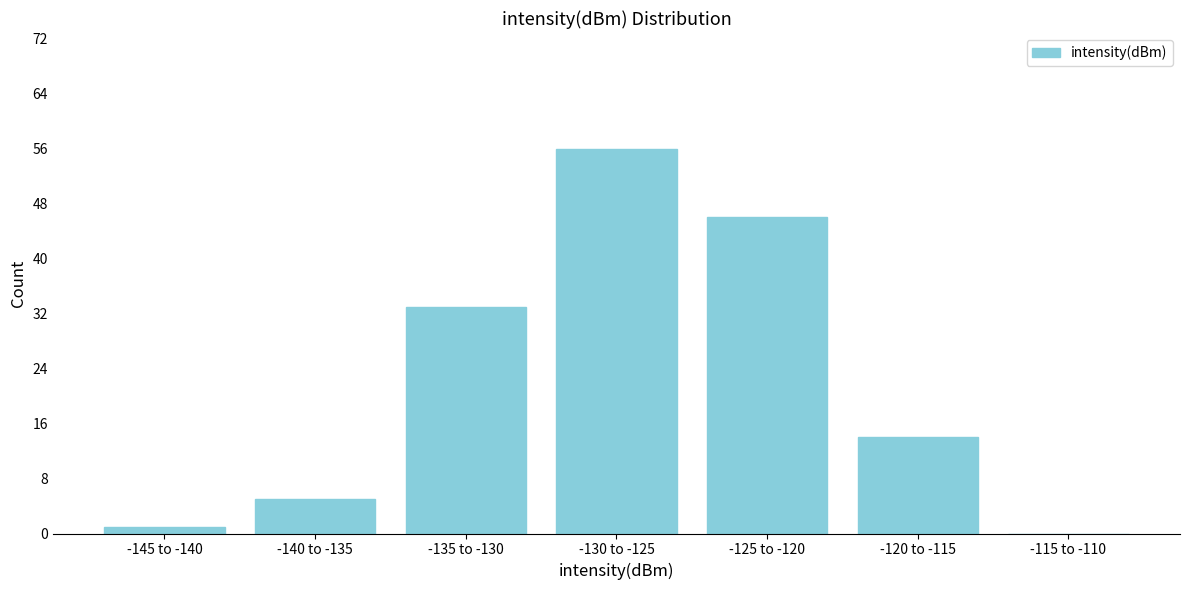

Reading left to right, transcribe all the data shown in this chart.

-145 to -140=1	-140 to -135=5	-135 to -130=33	-130 to -125=56	-125 to -120=46	-120 to -115=14	-115 to -110=0